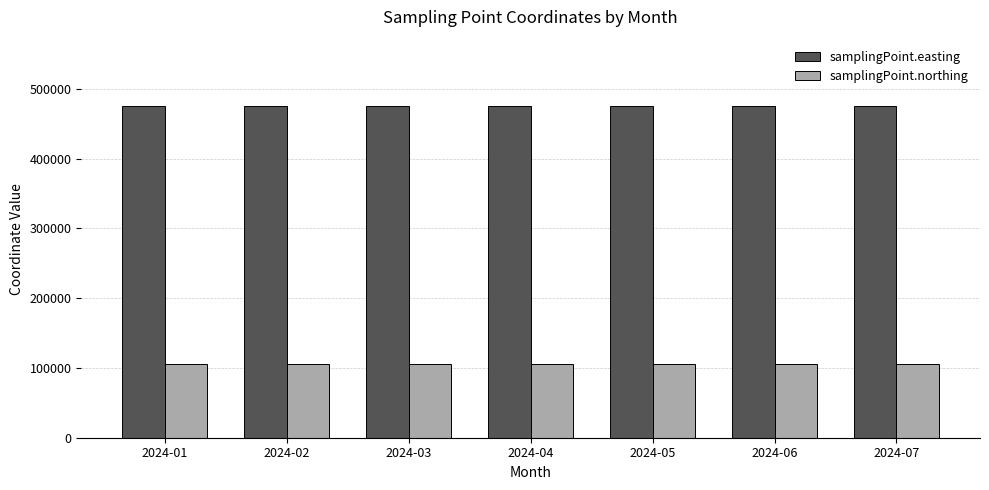

Is it true that samplingPoint.easting equals 475230 at 2024-03?

True